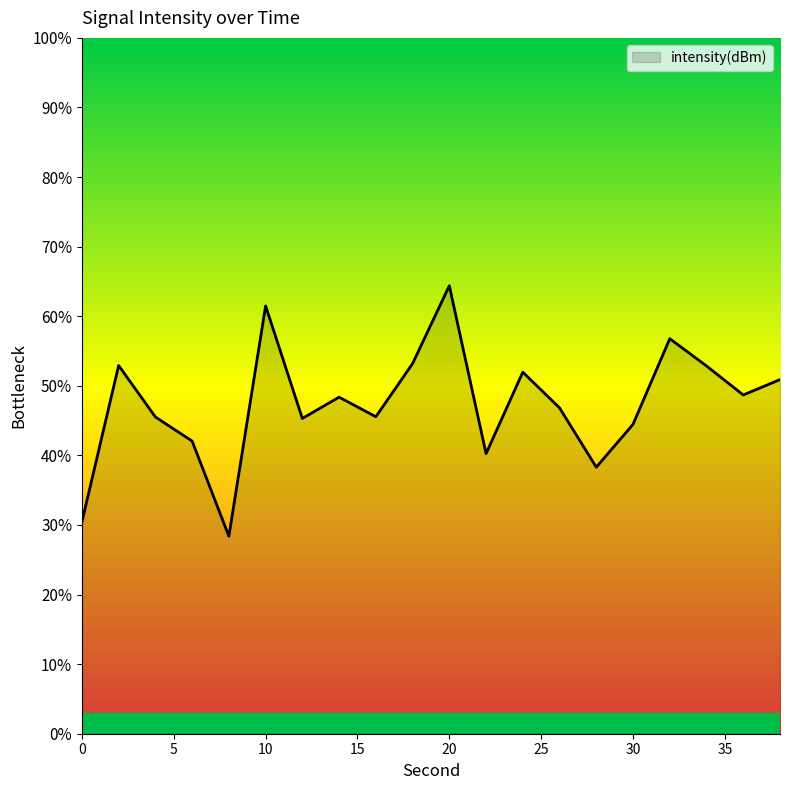

What is the difference between the maximum and minimum values?

36.0